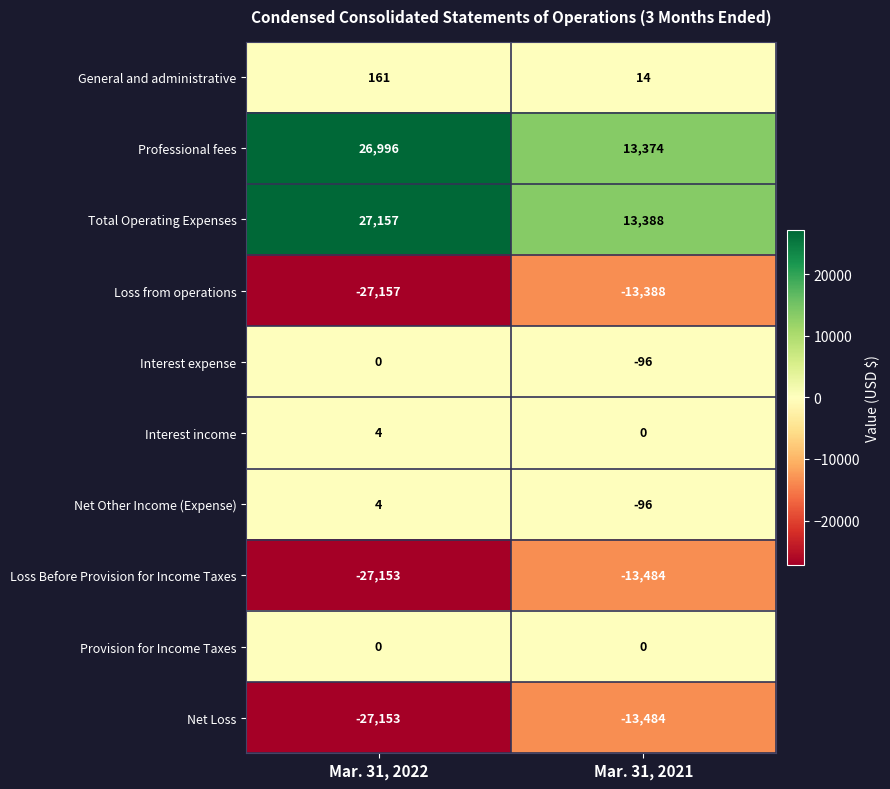

Which category has the lowest value across all series?

Mar. 31, 2022